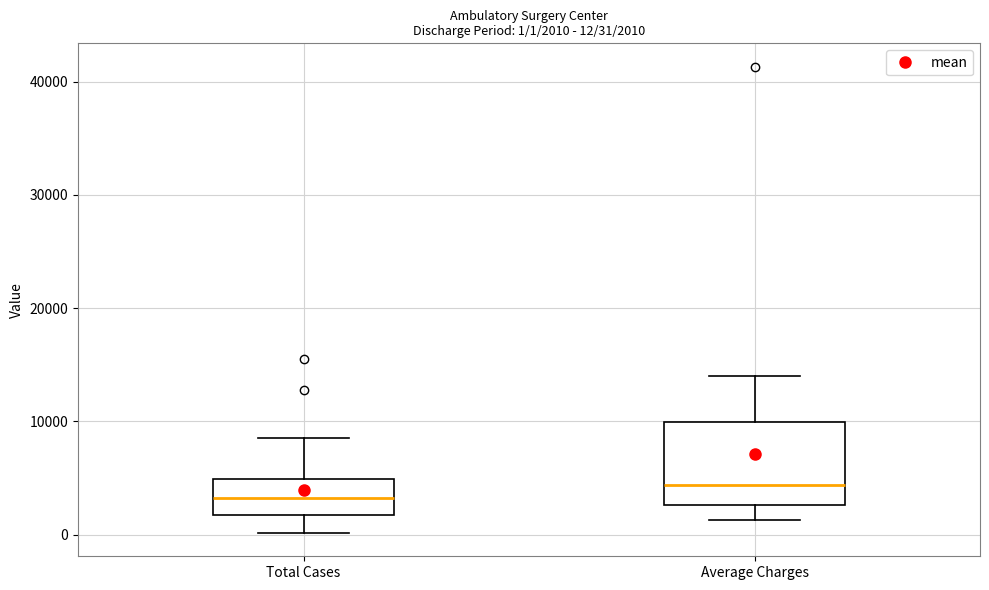

Which box has the lowest median line?

Total Cases